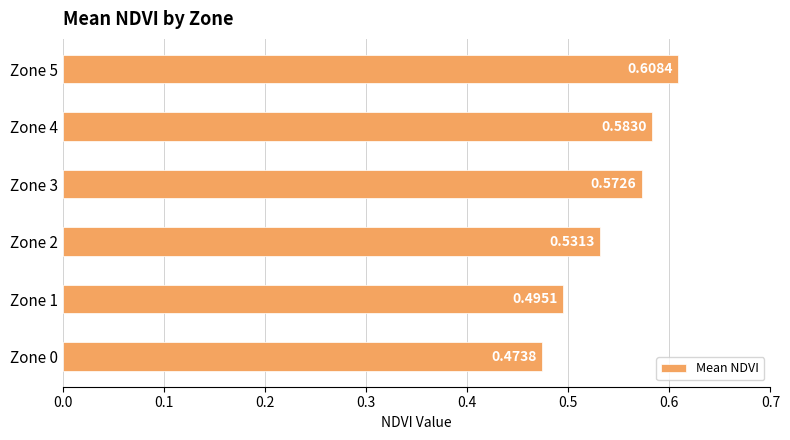

What is the sum of all values?

3.3